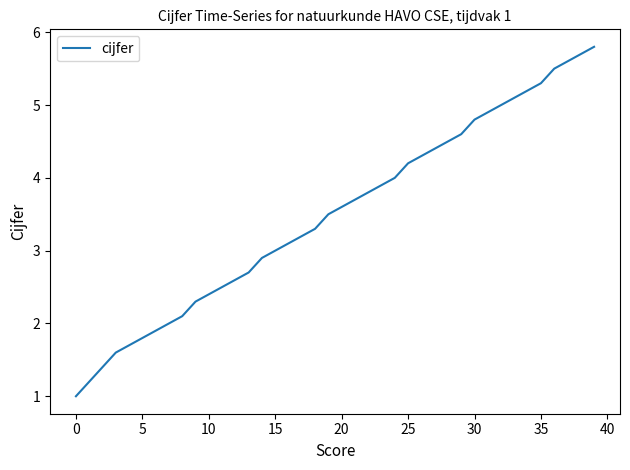

What is the greatest value displayed?

5.8